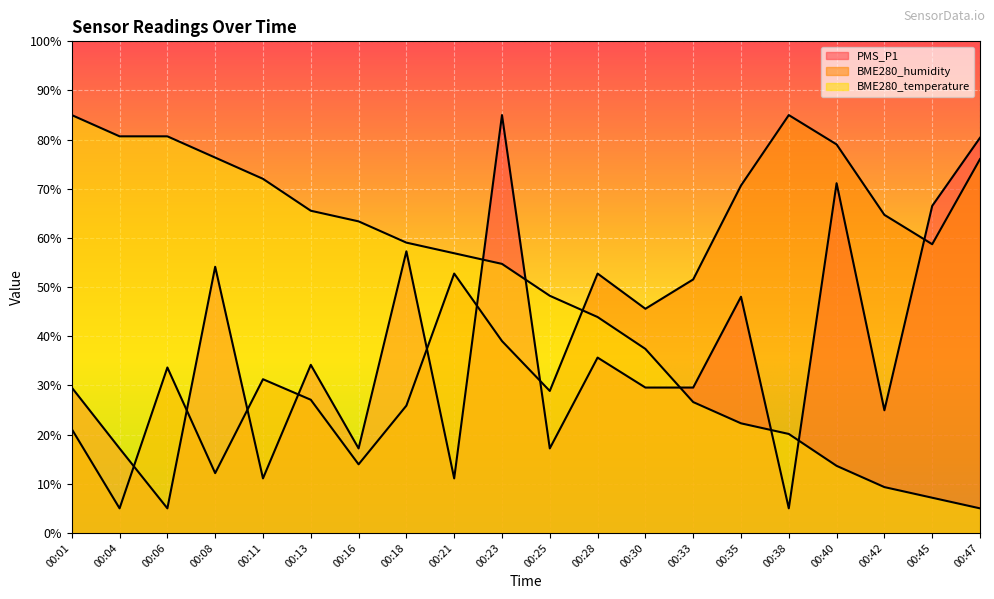

How many times do PMS_P1 and BME280_humidity cross each other?

8